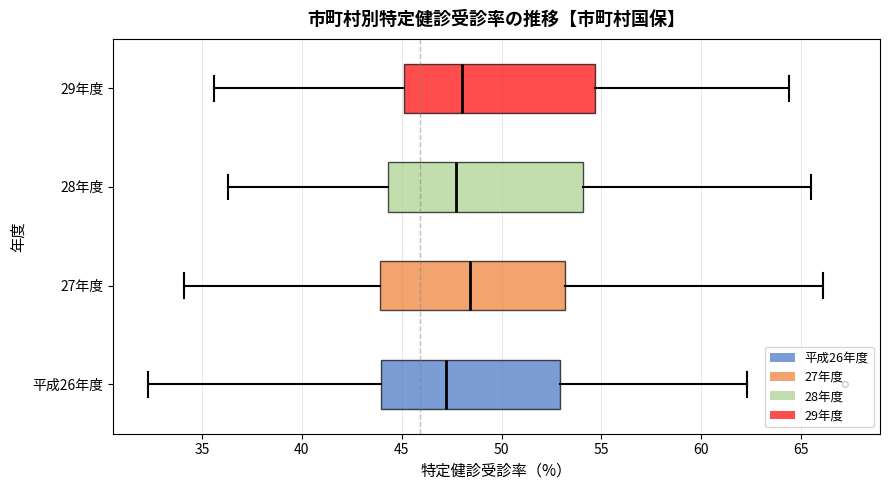

Reading bottom to top, transcribe this box plot: for each box, give where its median line is, the range the box spans, and where its two whiskers end, as read against the x-axis. The values are not printed on the chart, so give them approximately, as read against the axis.

平成26年度: median 47.0, box 44.0 to 53.0, whiskers 32.5 to 62.5
27年度: median 48.5, box 44.0 to 53.0, whiskers 34.0 to 66.0
28年度: median 47.5, box 44.5 to 54.0, whiskers 36.5 to 65.5
29年度: median 48.0, box 45.0 to 54.5, whiskers 35.5 to 64.5